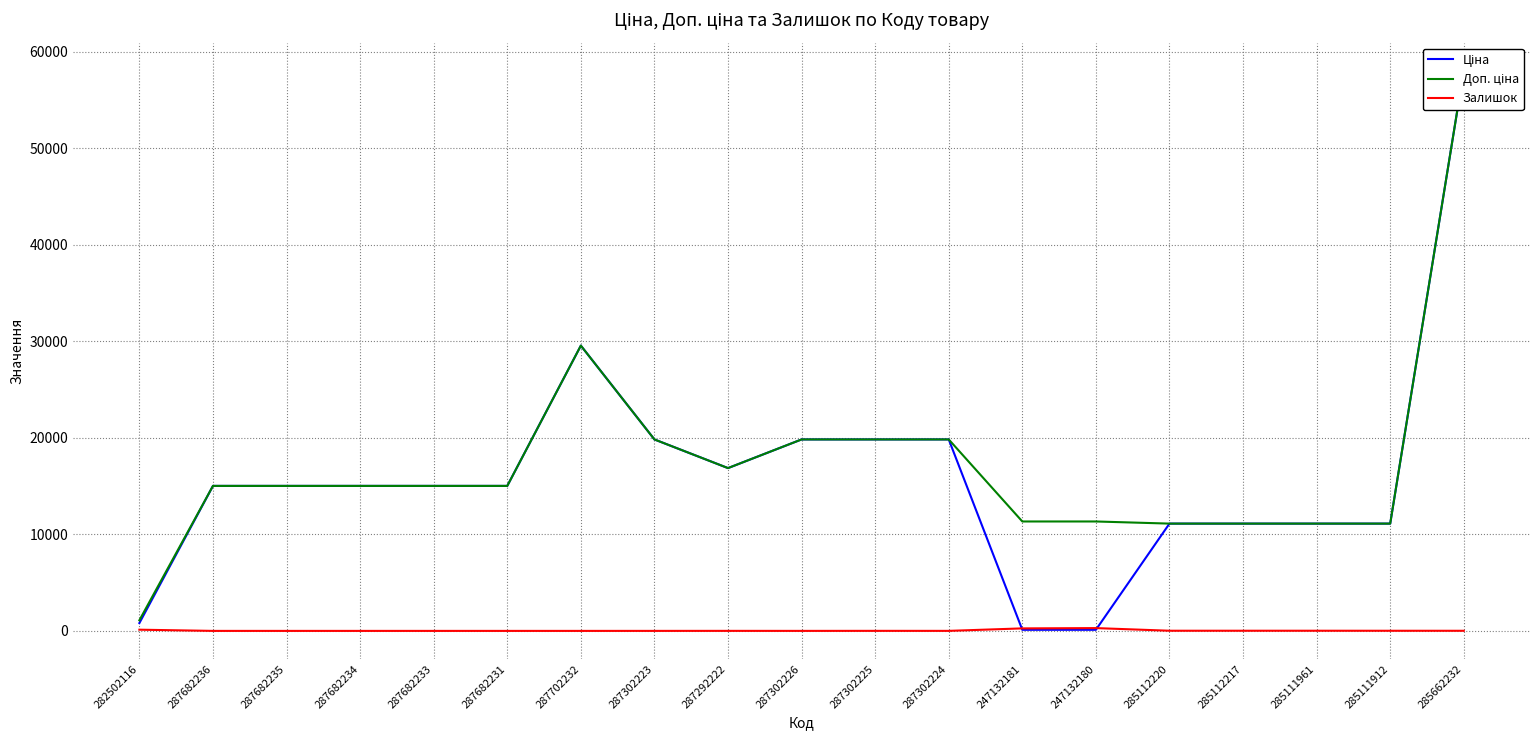

Is it true that Залишок equals 0.0 at 287682233?

True